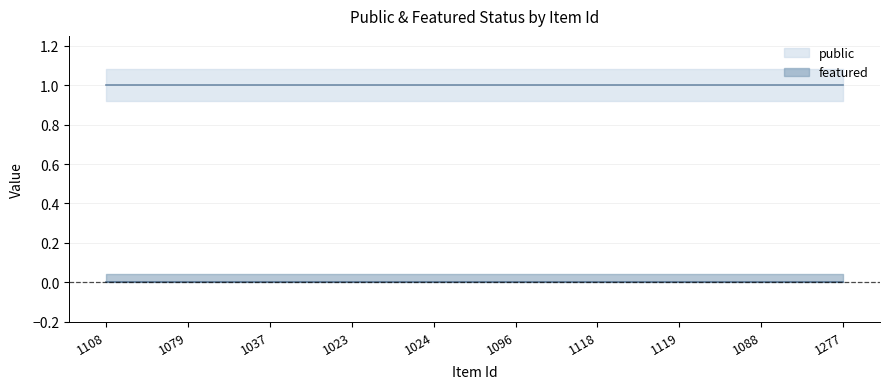

Reading left to right, list all the values displayed in this chart.

public: 1108=1	1079=1	1037=1	1023=1	1024=1	1096=1	1118=1	1119=1	1088=1	1277=1
featured: 1108=0	1079=0	1037=0	1023=0	1024=0	1096=0	1118=0	1119=0	1088=0	1277=0